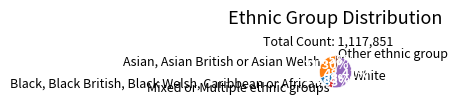

What is the largest slice in the pie chart?

White